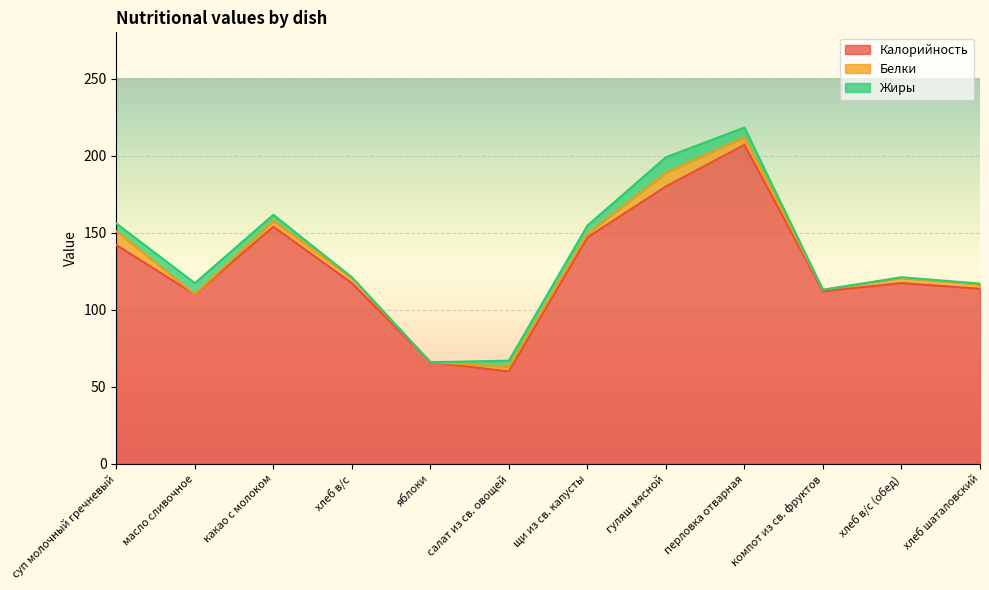

Which series changed the most between щи из св. капусты and хлеб в/с (обед)?

Калорийность